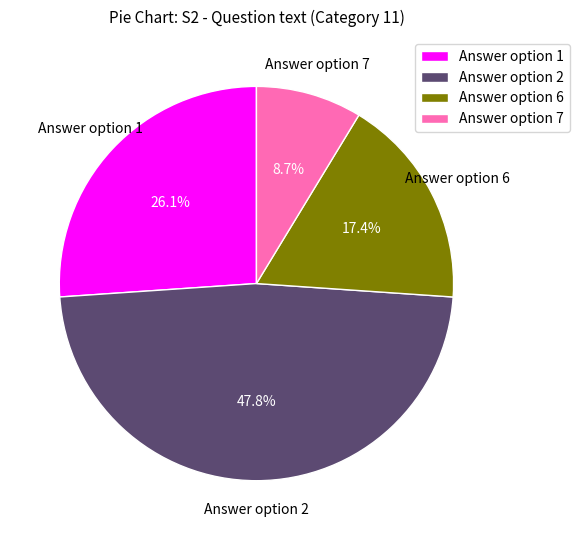

Is Answer option 7 the majority of the pie?

No